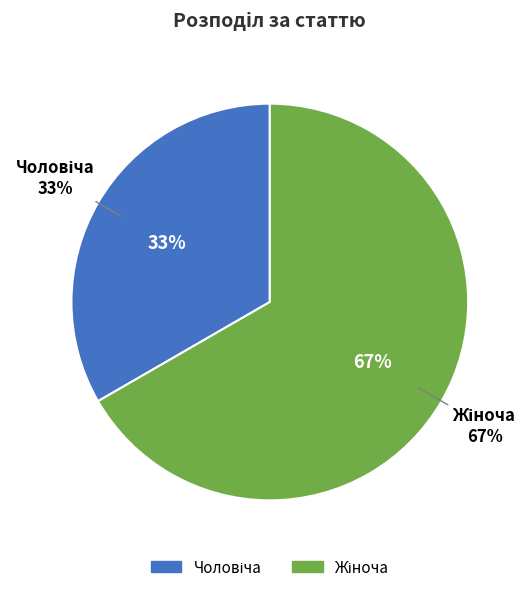

Which has a higher value, Чоловіча or Жіноча?

Жіноча